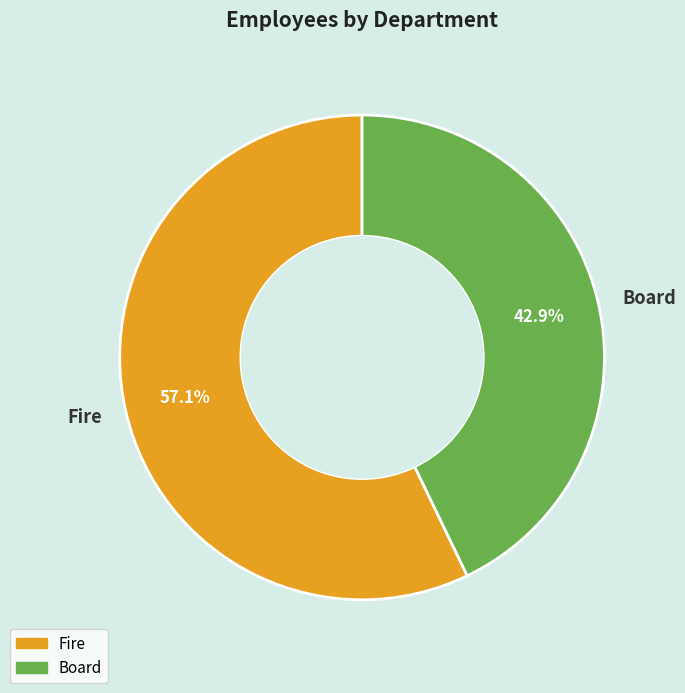

What percentage is the Fire slice, to the nearest percent?

57%